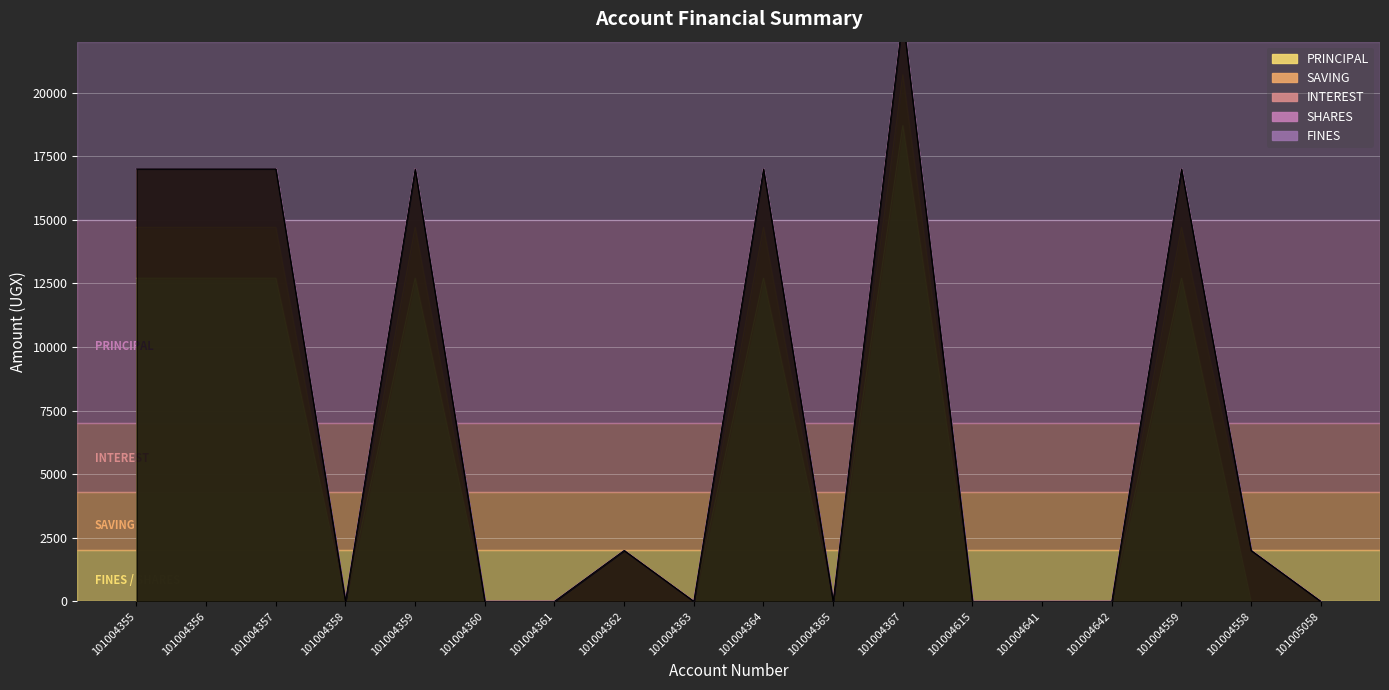

At which category is the sum across all series the highest?

101004367